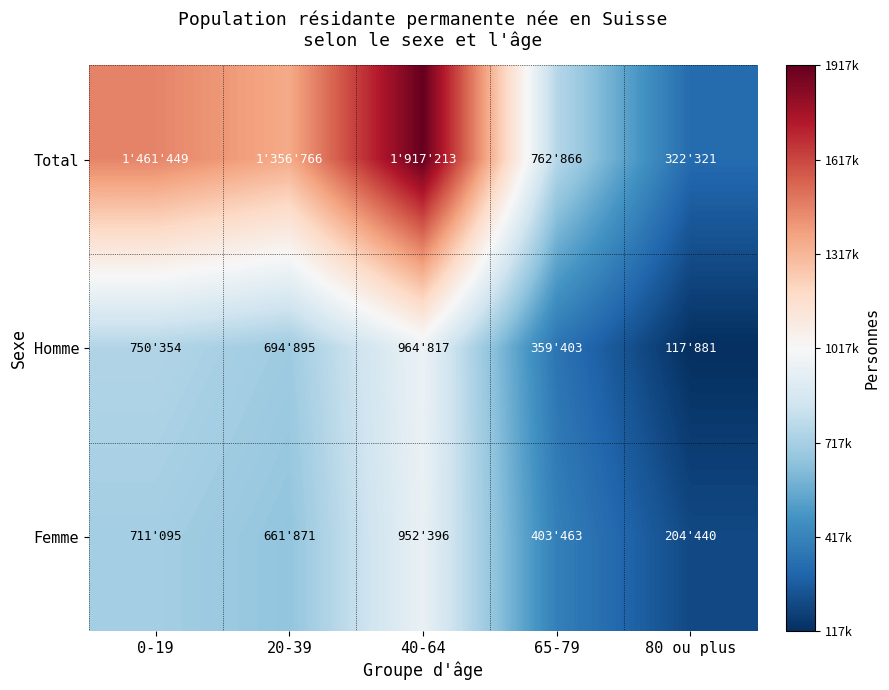

What is the smallest value displayed?

117881